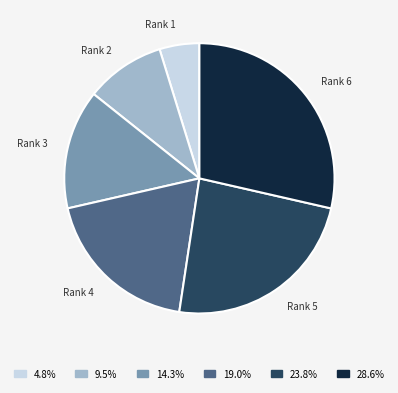

Is there any slice that represents more than half of the pie?

No